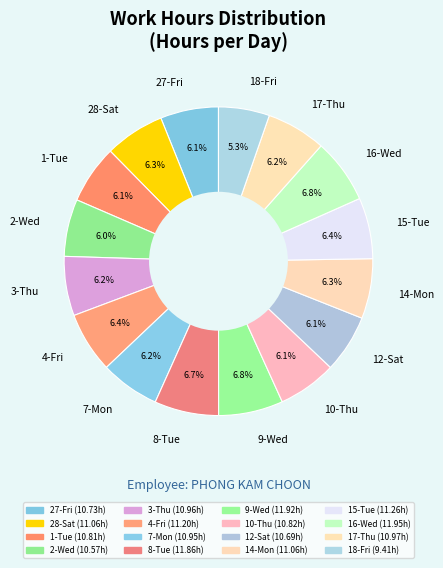

Is it true that 3-Thu is 1% of the pie?

False